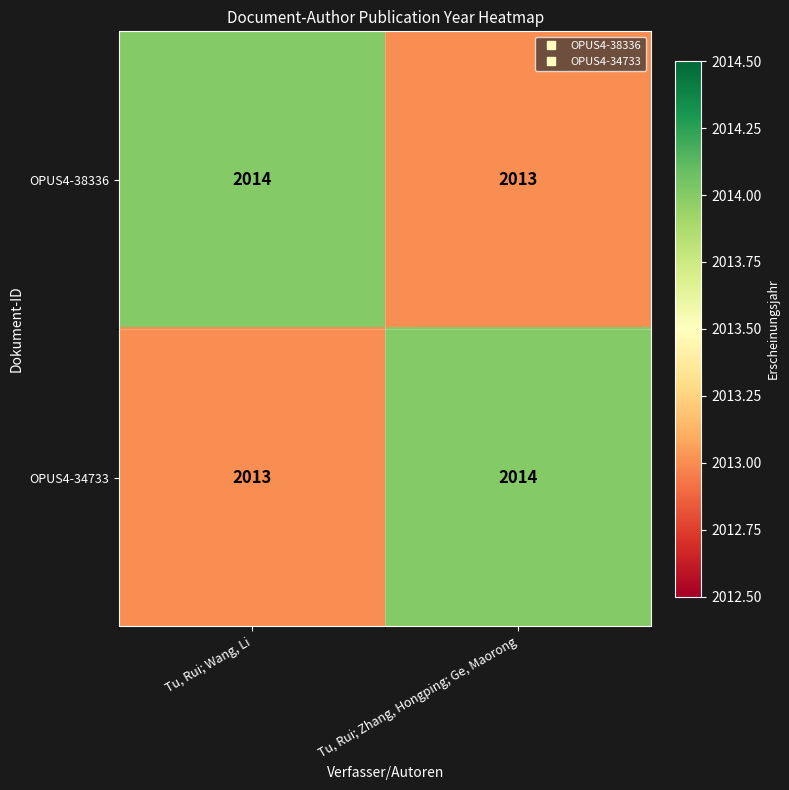

Reading left to right, extract all data points from this chart.

OPUS4-38336: Tu, Rui; Wang, Li=2014	Tu, Rui; Zhang, Hongping; Ge, Maorong=2013
OPUS4-34733: Tu, Rui; Wang, Li=2013	Tu, Rui; Zhang, Hongping; Ge, Maorong=2014